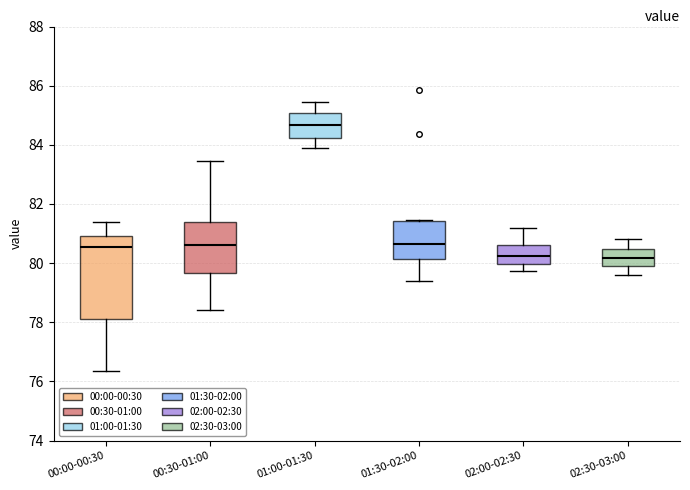

Where is the lower edge of the box for 02:30-03:00 on the y-axis? The values are not printed on the chart, so give them approximately, as read against the axis.

80.0